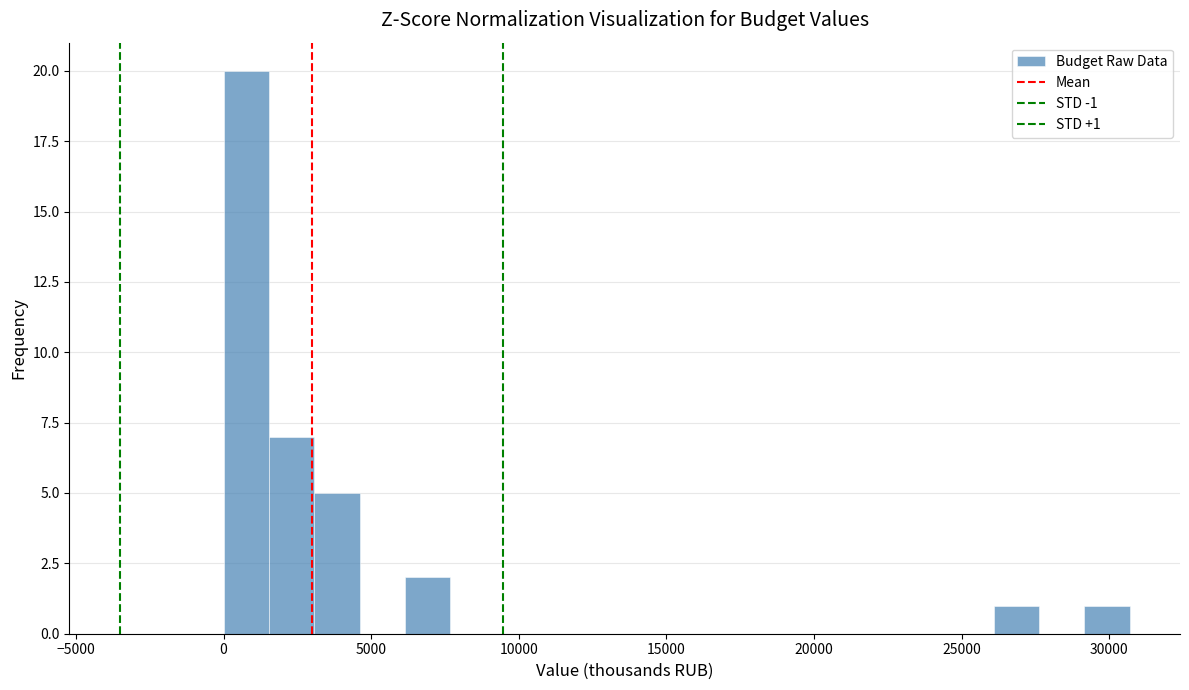

Around what value on the x-axis is the tallest bar? Give the approximate position of its centre, as read against the axis.

1000